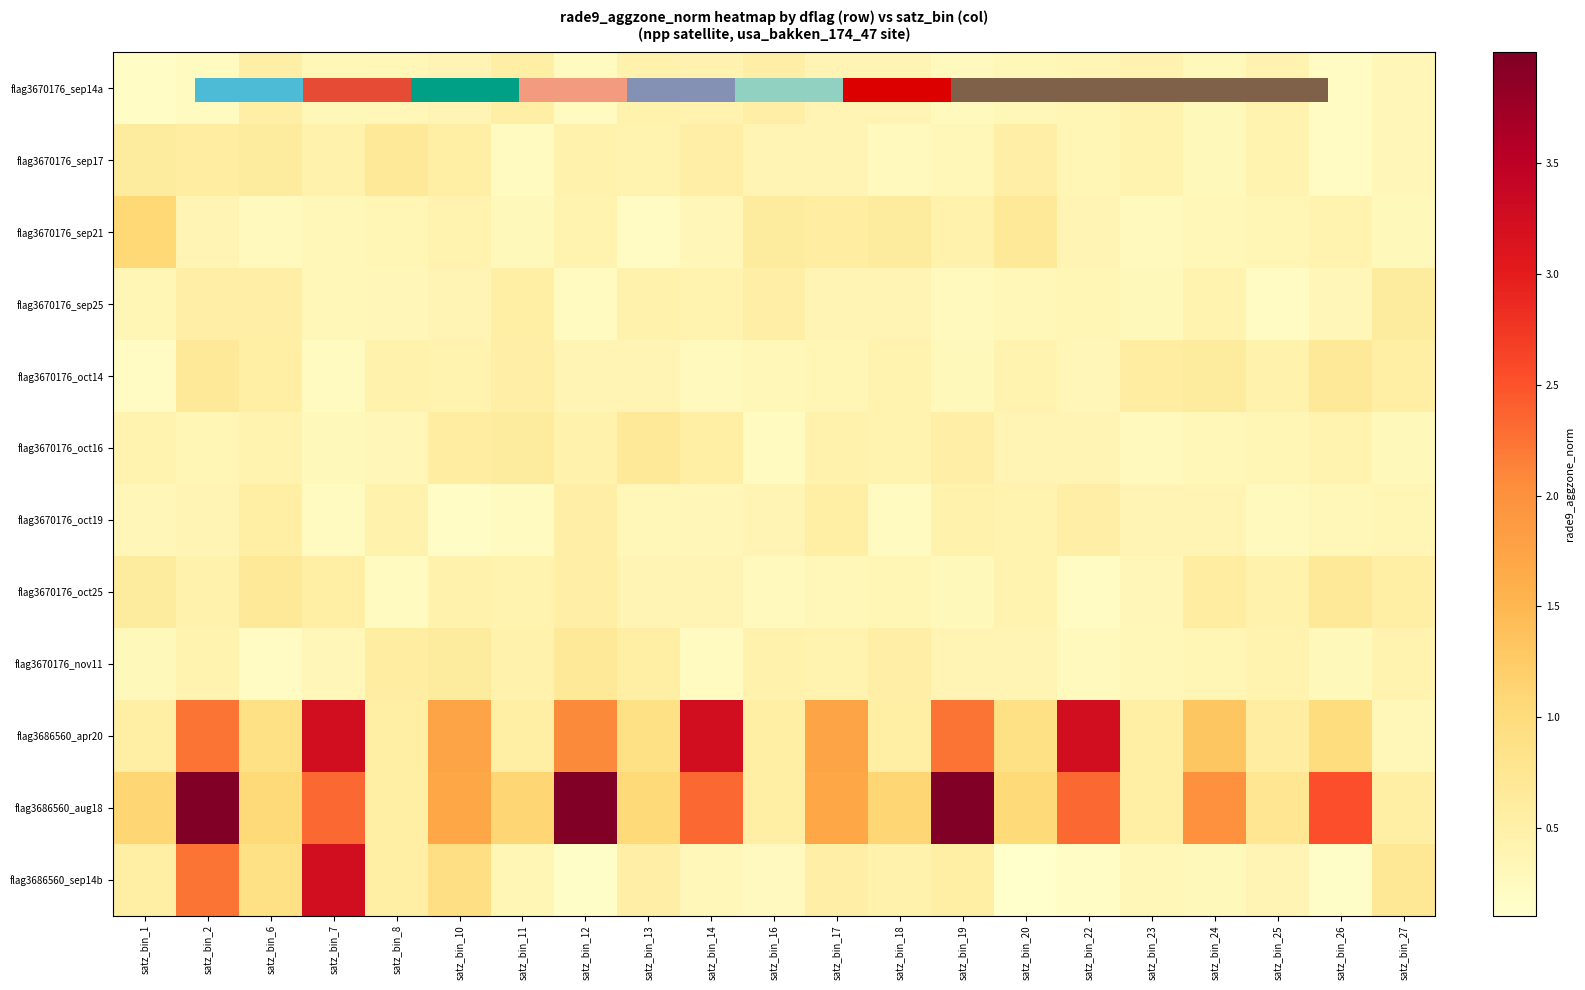

What is the total value across all series at satz_bin_1?

6.3